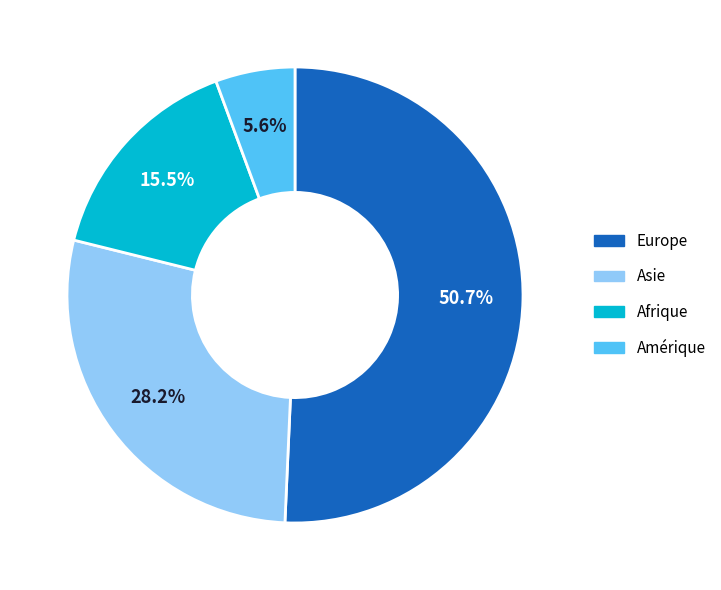

What is the smallest slice in the pie chart?

Amérique